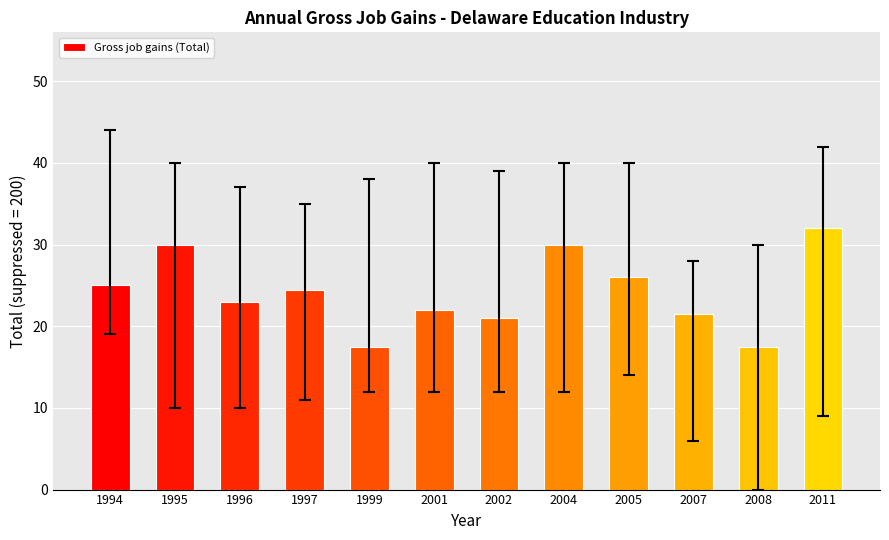

True or false: the data shows 30.0 at 1995.

True